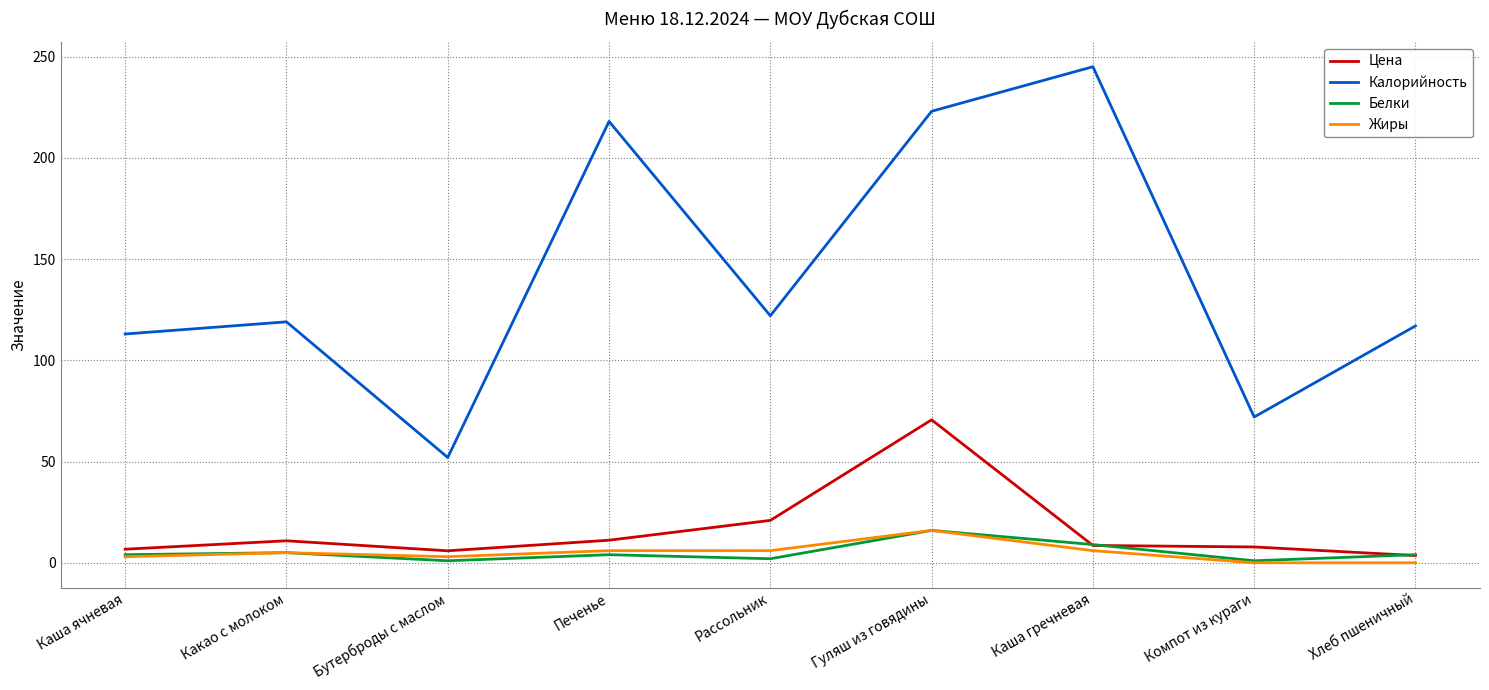

Is it true that Белки equals 9.0 at Каша гречневая?

True